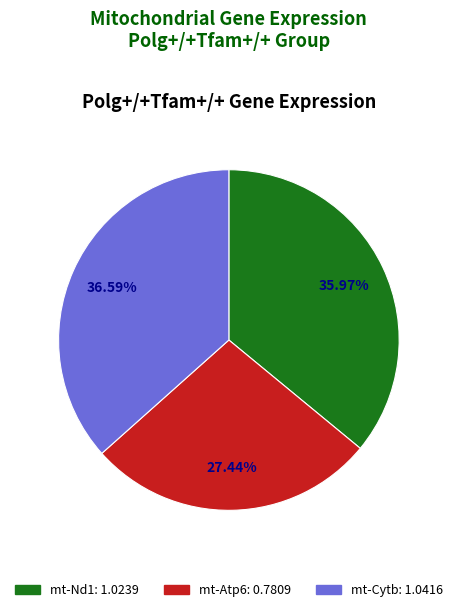

What percentage is the mt-Nd1 slice, to the nearest percent?

36%